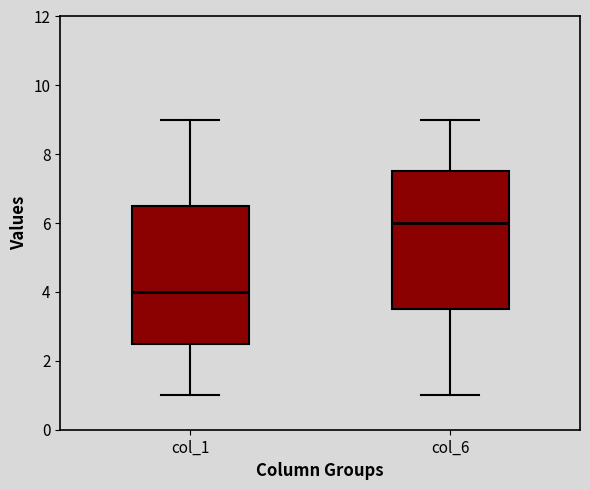

Where is the upper edge of the box for col_6 on the y-axis? The values are not printed on the chart, so give them approximately, as read against the axis.

7.6